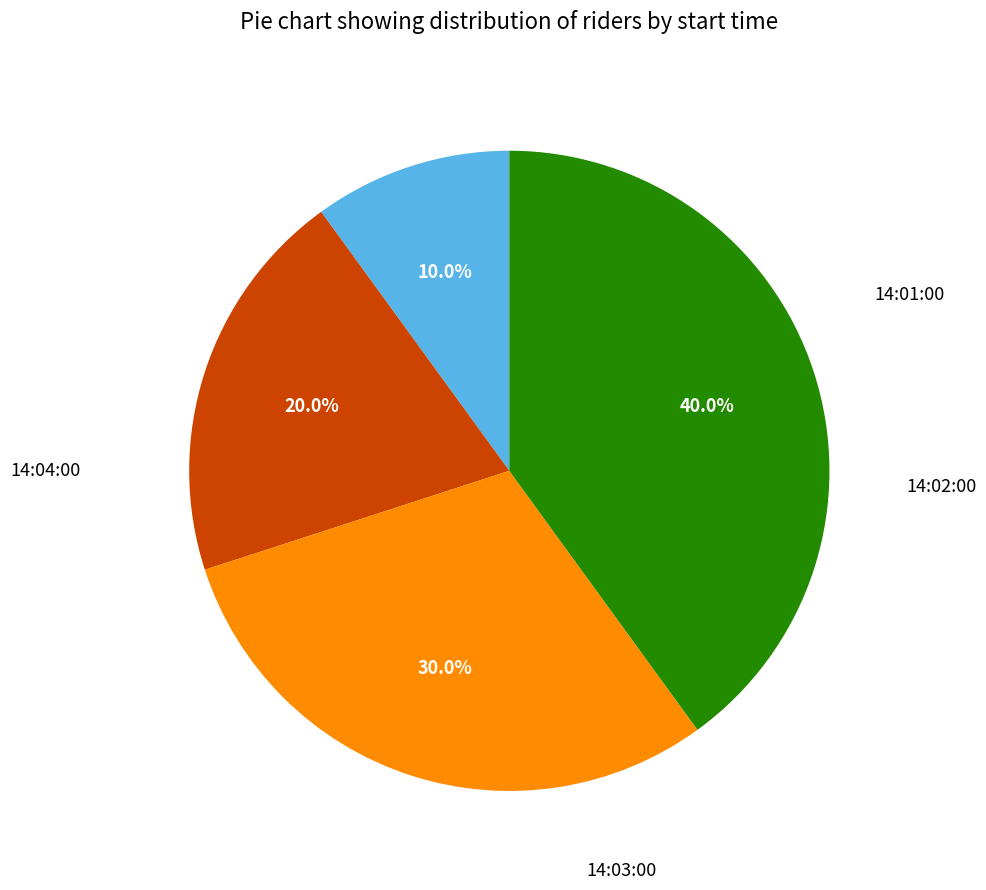

Count the number of slices in the pie.

4